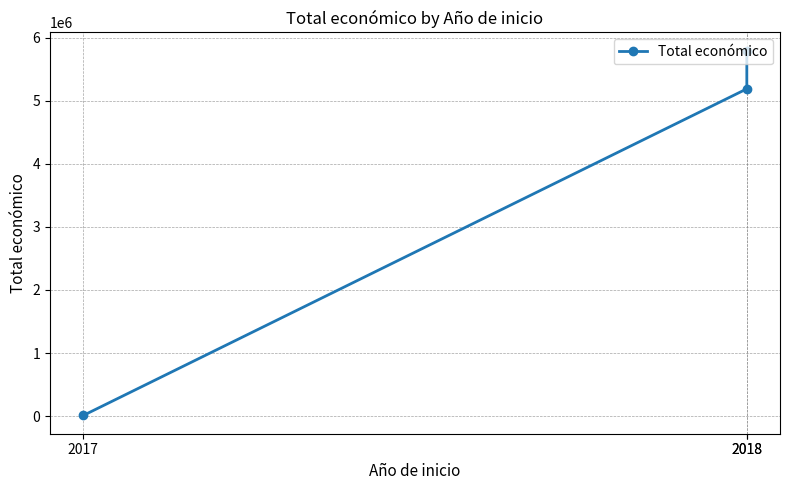

What is the value of the 3rd point from the left?

5187255